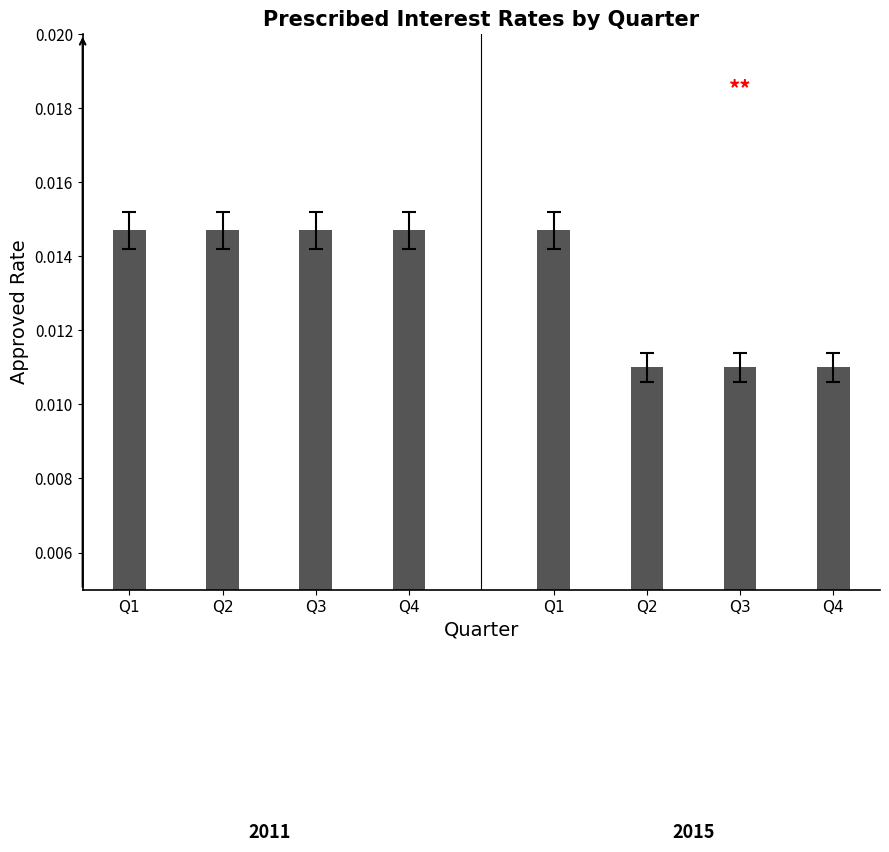

Reading left to right, what are all the values shown in this chart?

2011 Rates: Q1=0.0	Q2=0.0	Q3=0.0	Q4=0.0
2015 Rates: Q1=0.0	Q2=0.0	Q3=0.0	Q4=0.0